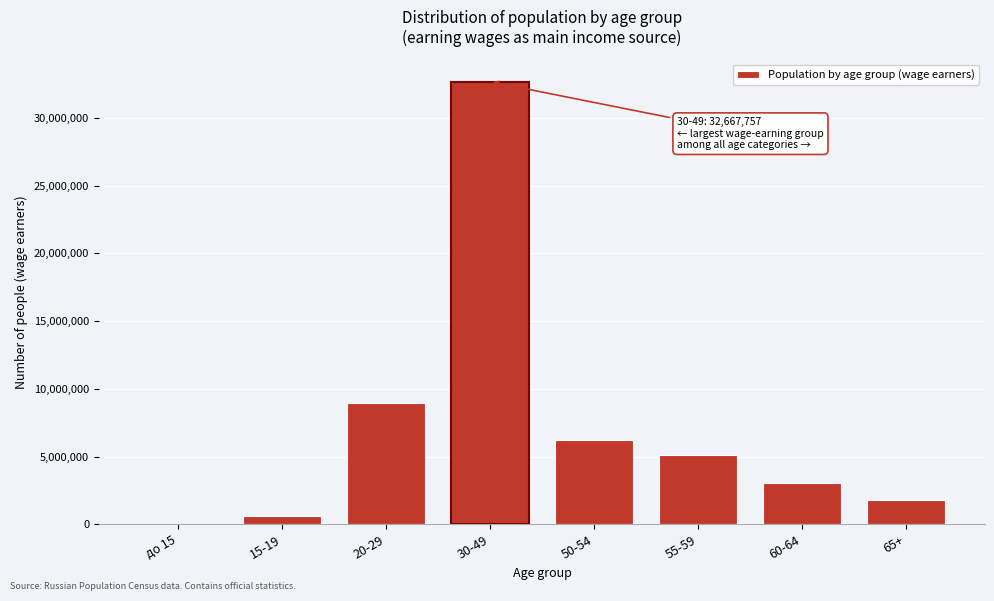

Reading left to right, what are all the values shown in this chart?

до 15=682	15-19=603205	20-29=8938448	30-49=32667757	50-54=6203837	55-59=5095148	60-64=3024968	65+=1823424